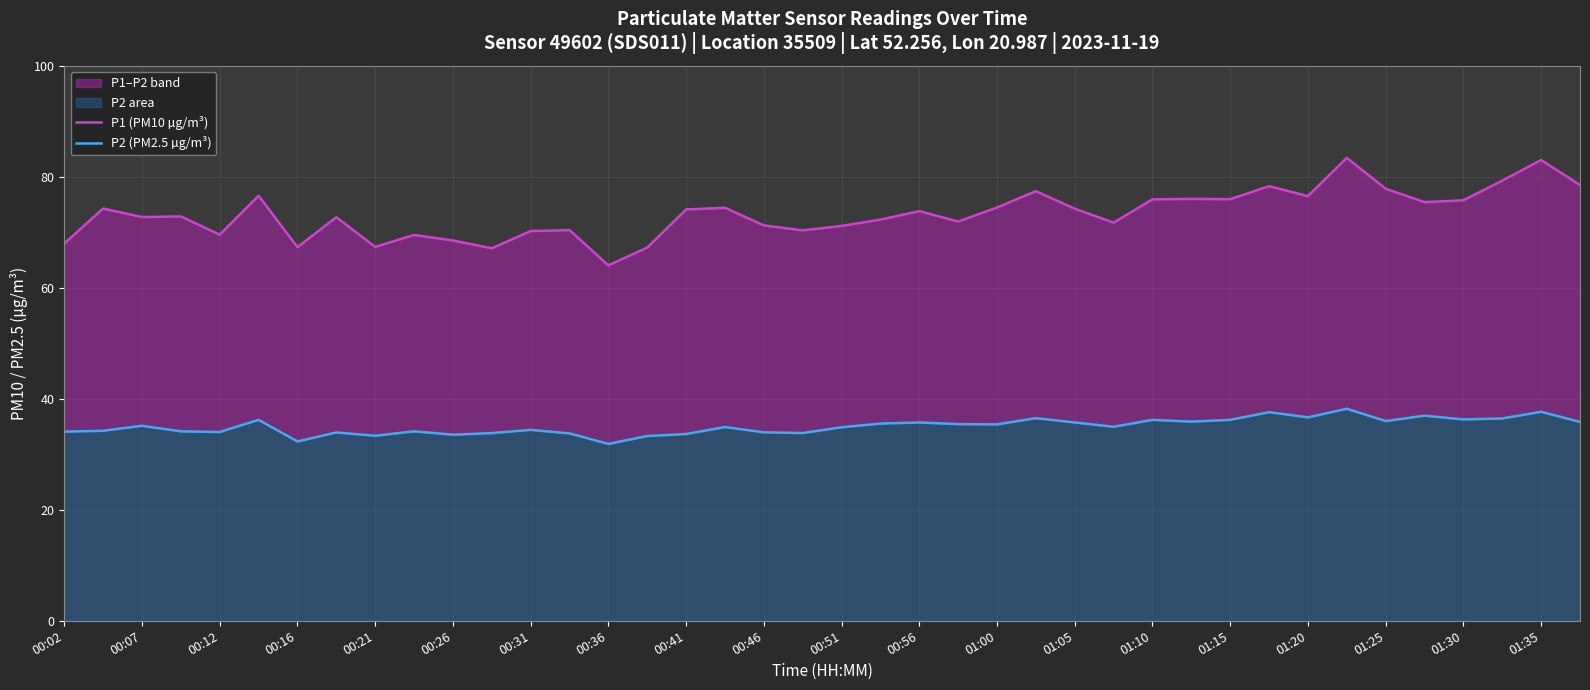

Count the number of data series in this chart.

2